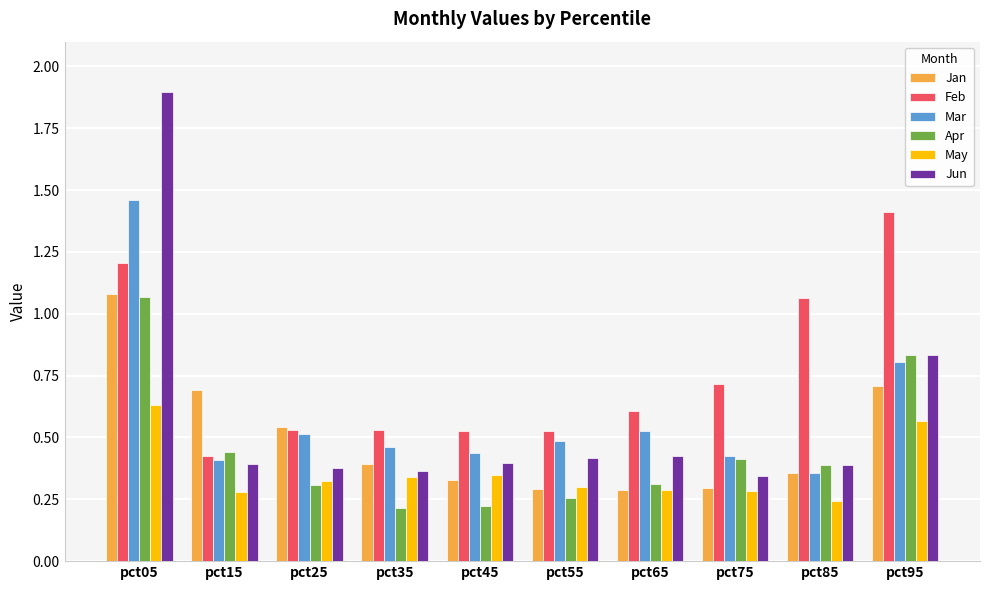

What is the sum of all Feb values?

7.5